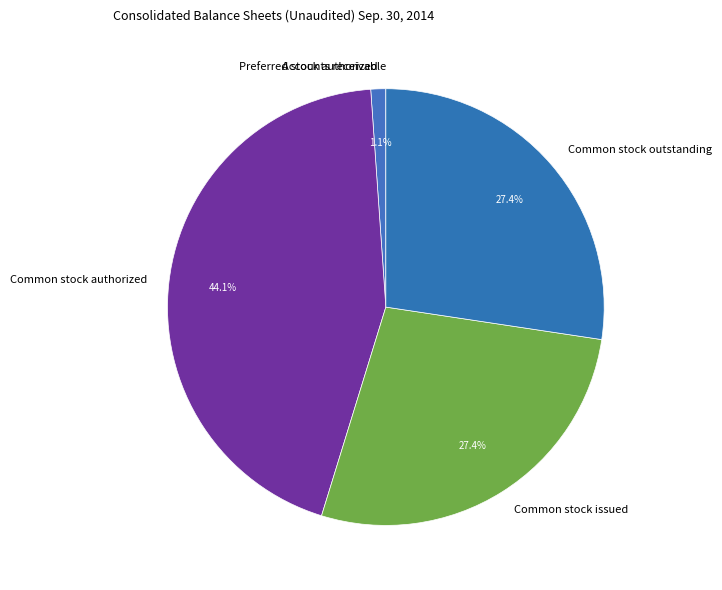

To the nearest percent, what is the combined percentage of Preferred stock authorized and Common stock authorized?

45%